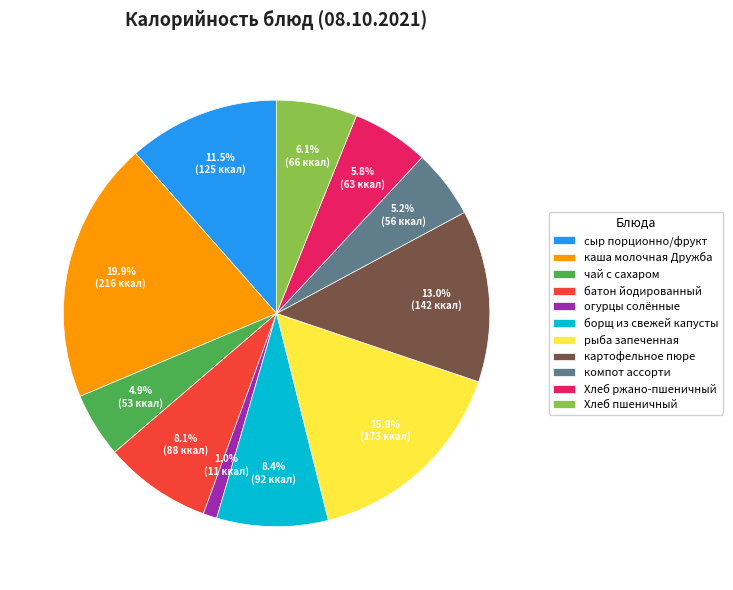

Is the sum of борщ из свежей капусты and чай с сахаром greater than half?

No